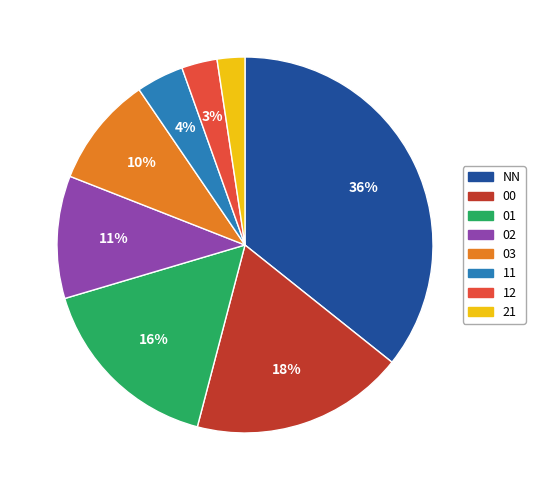

Is there a majority slice in this chart?

No